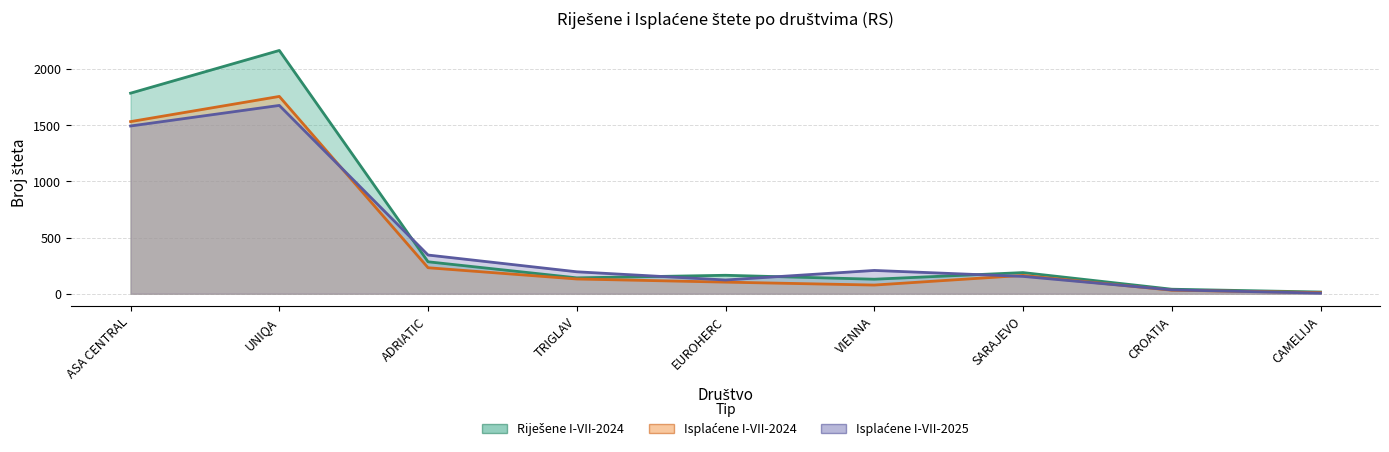

How many data points does each series have?

9